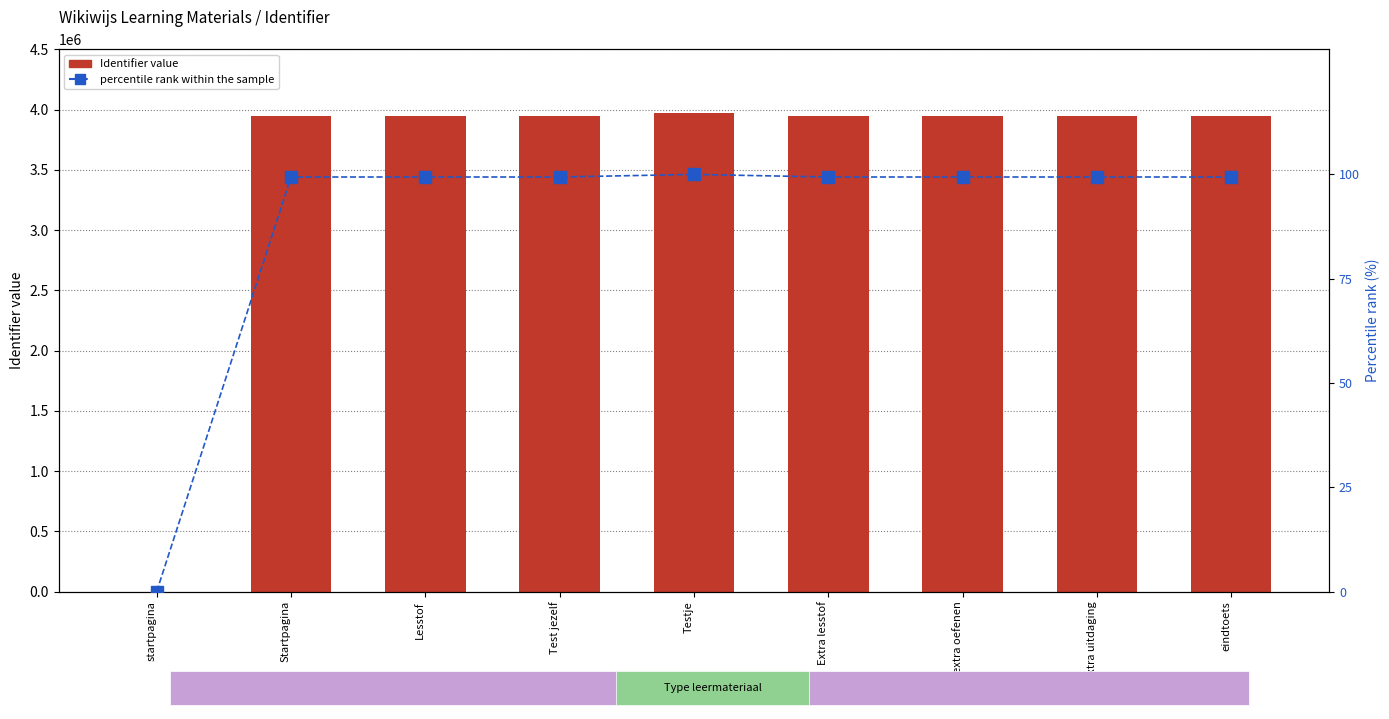

What is the difference between the maximum and minimum values in the percentile rank within the sample series?

100.0